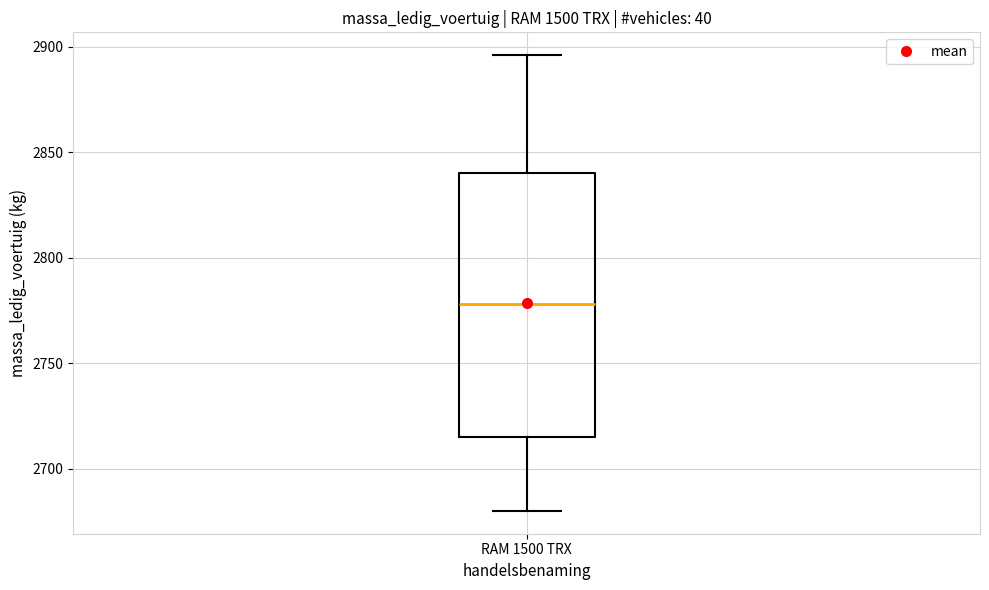

Where is the upper edge of the box for RAM 1500 TRX on the y-axis? The values are not printed on the chart, so give them approximately, as read against the axis.

2840